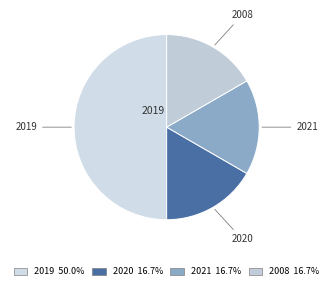

Rank the categories by value from lowest to highest.

2020, 2021, 2008, 2019